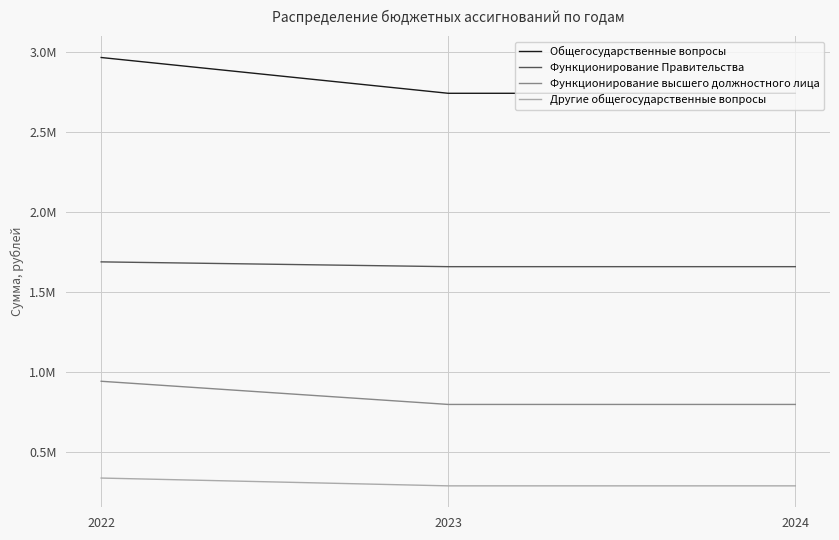

What is the smallest value displayed?

287638.0